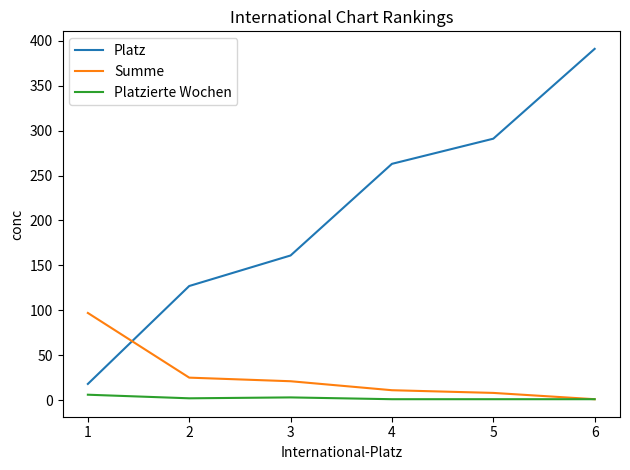

Which series has the largest total across all categories?

Platz